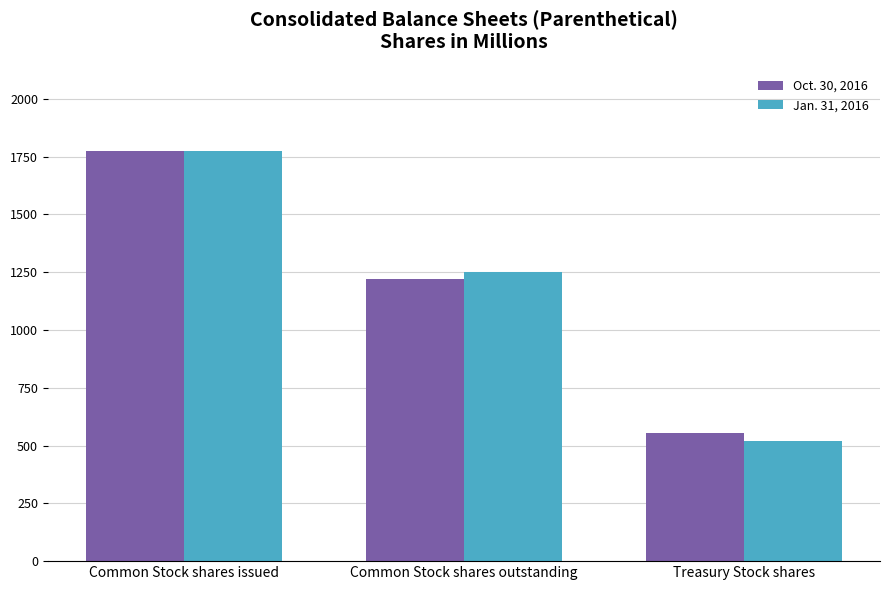

List the series in order of their peak value, highest first.

Oct. 30, 2016, Jan. 31, 2016